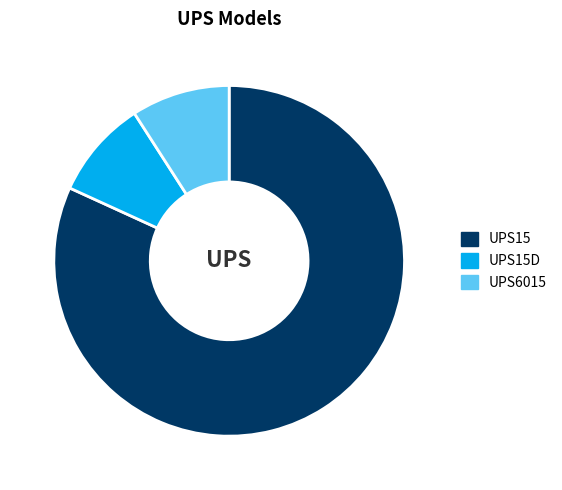

Which category has the biggest portion of the pie?

UPS15